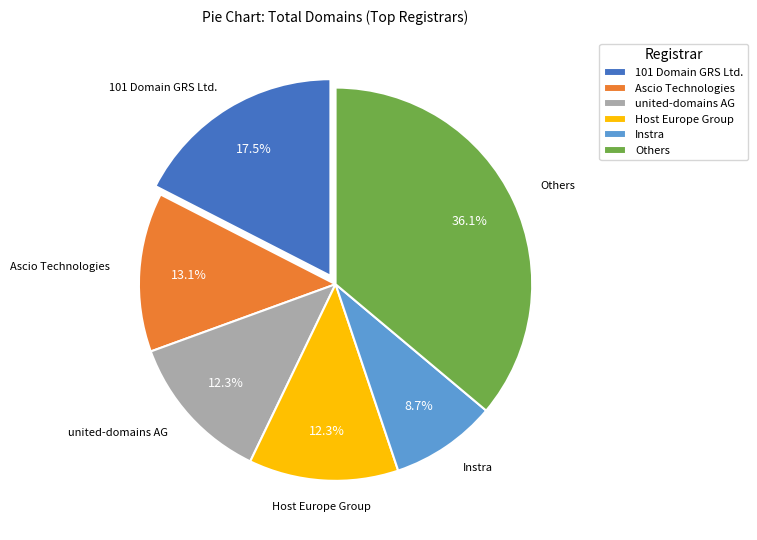

What is the largest slice in the pie chart?

Others